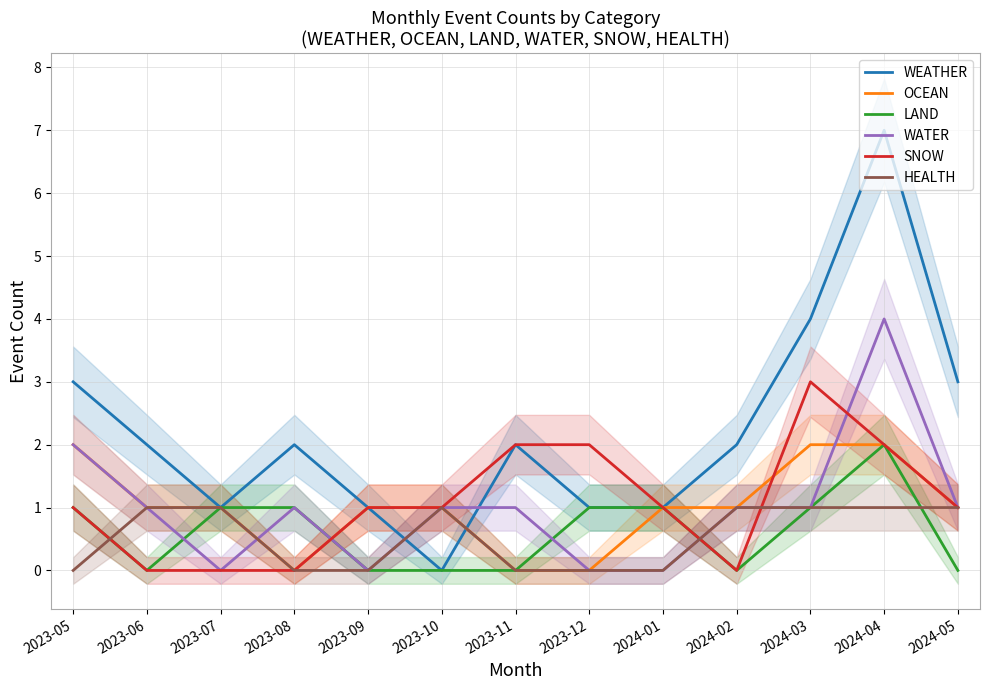

At which label does HEALTH reach its peak?

2023-06